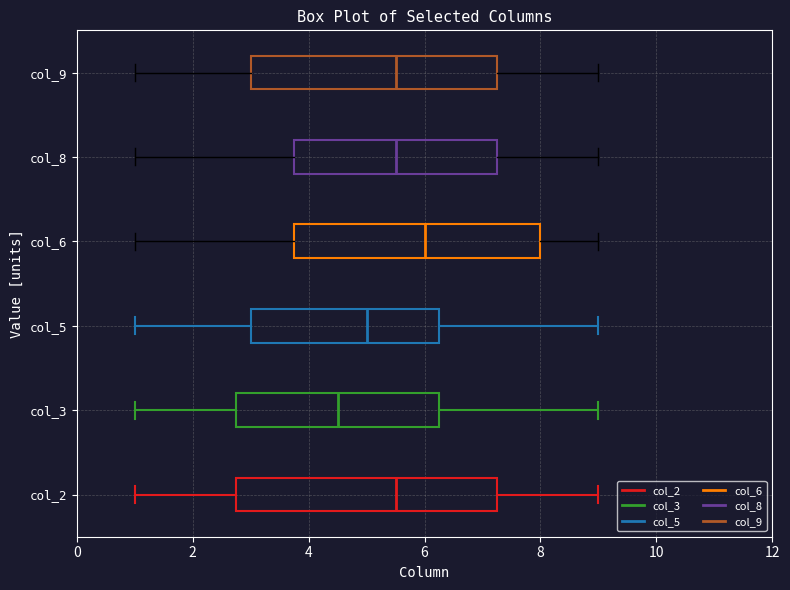

Where does the right whisker of the box for col_2 end on the x-axis? The values are not printed on the chart, so give them approximately, as read against the axis.

9.0